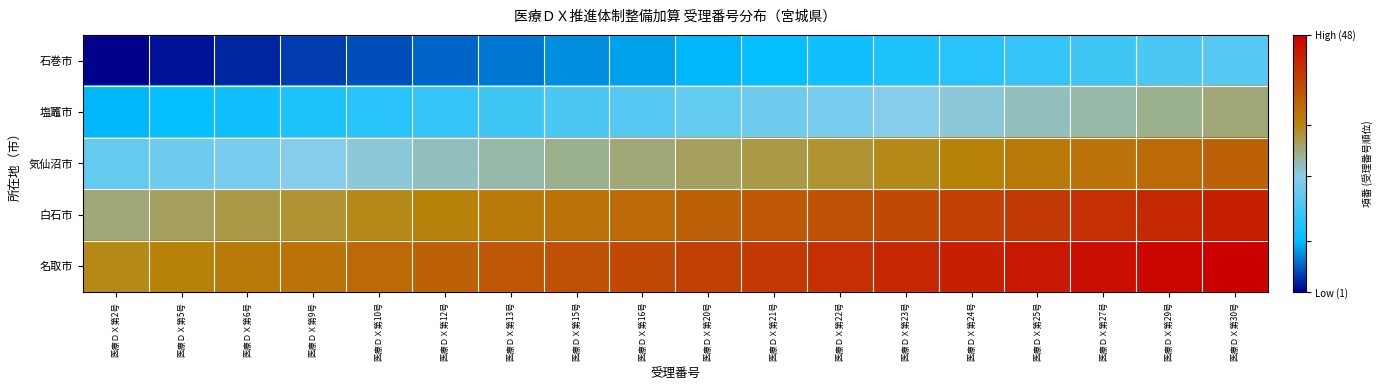

Between 医療ＤＸ第20号 and 医療ＤＸ第29号, which is larger?

医療ＤＸ第29号